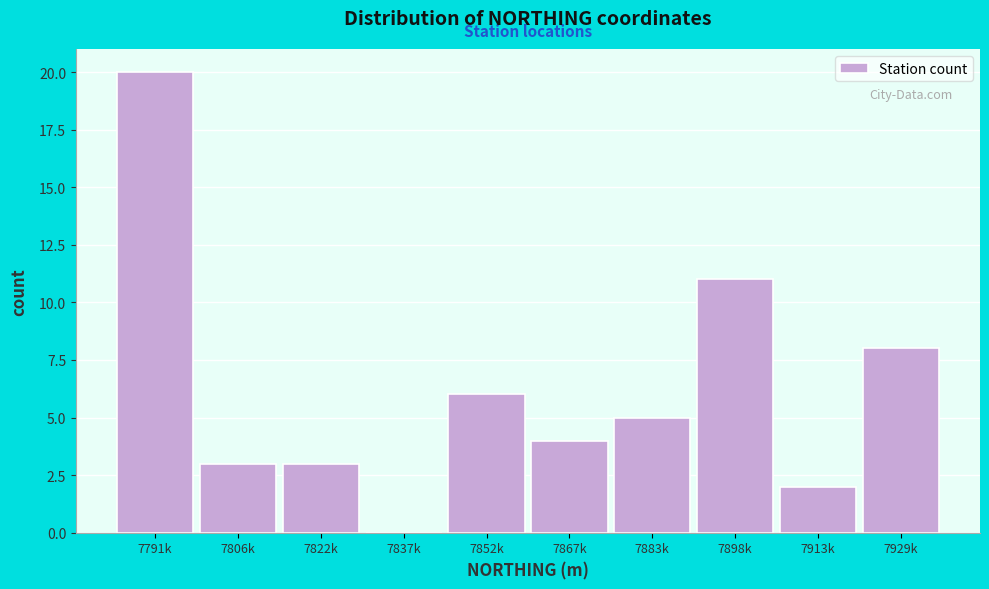

Reading left to right, transcribe all the data shown in this chart.

7791k=20	7806k=3	7822k=3	7837k=0	7852k=6	7867k=4	7883k=5	7898k=11	7913k=2	7929k=8